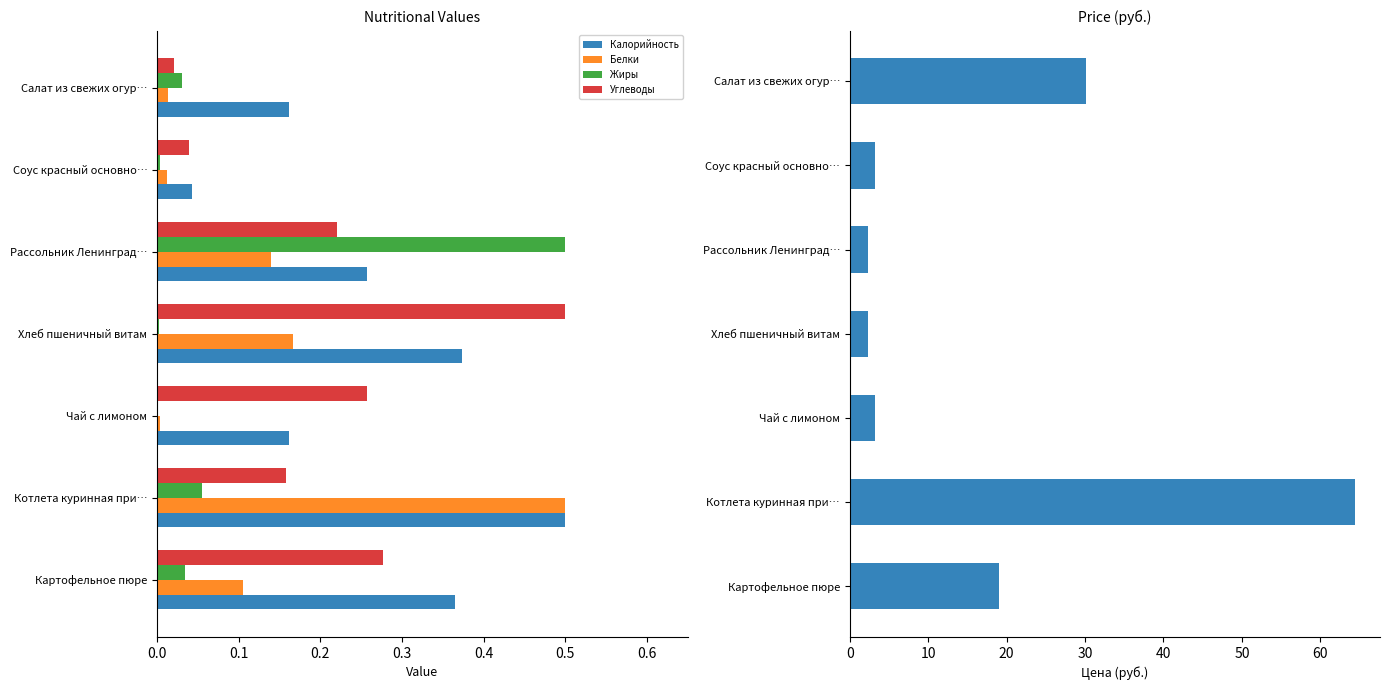

Is it true that Калорийность equals 0.1 at Соус красный основно…?

False